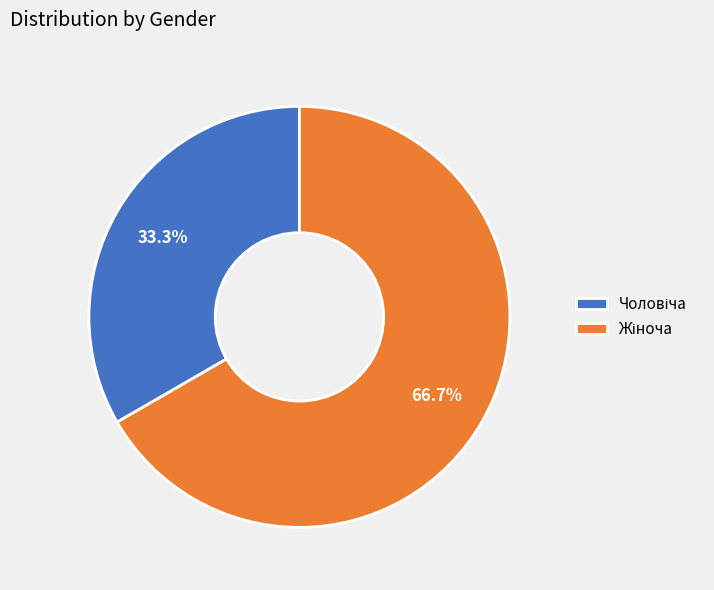

To the nearest percent, what is the average slice percentage?

50%